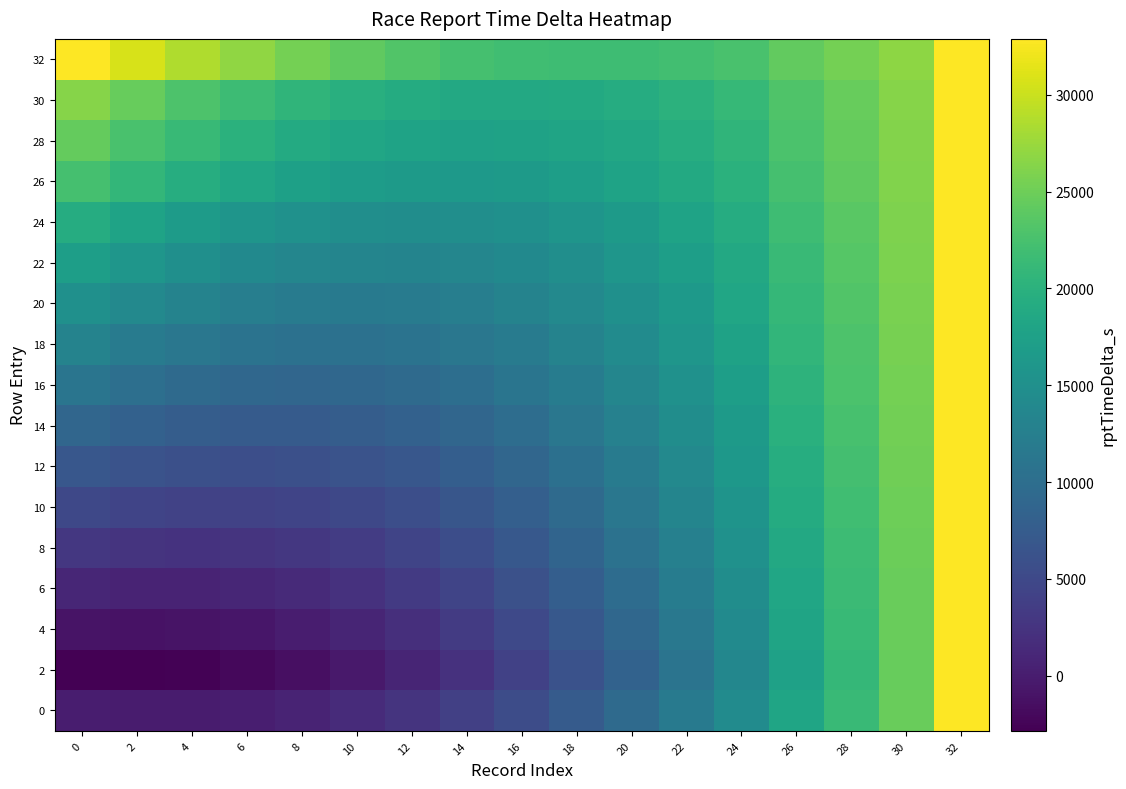

What is the spread (max minus min) of values at 4?

31260.2